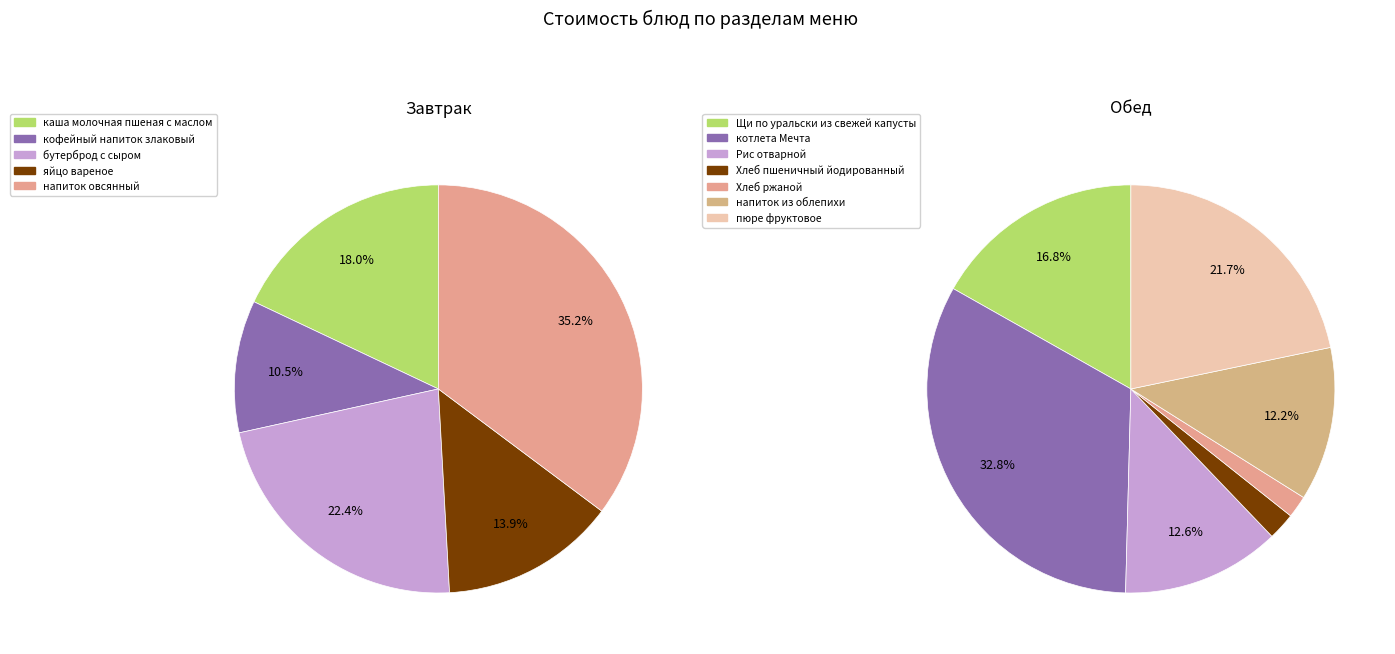

Is it true that Щи по уральски из свежей капусты is 23% of the pie?

False